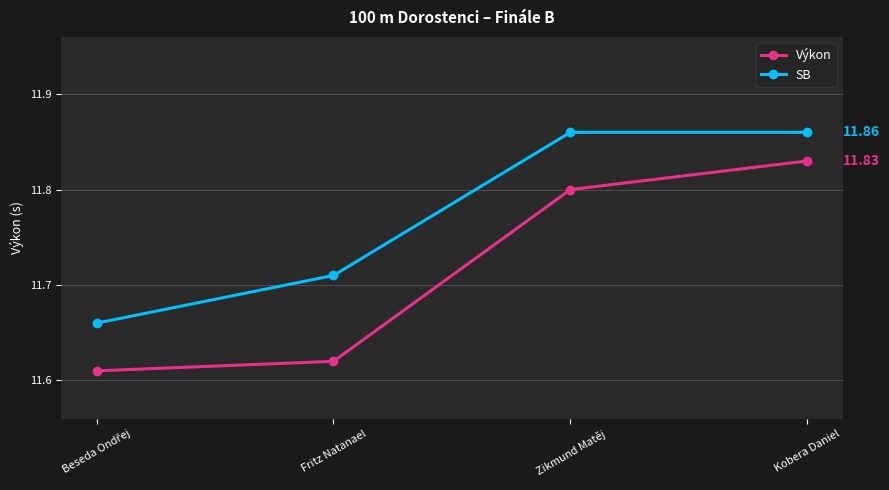

At which category is the sum across all series the highest?

Kobera Daniel